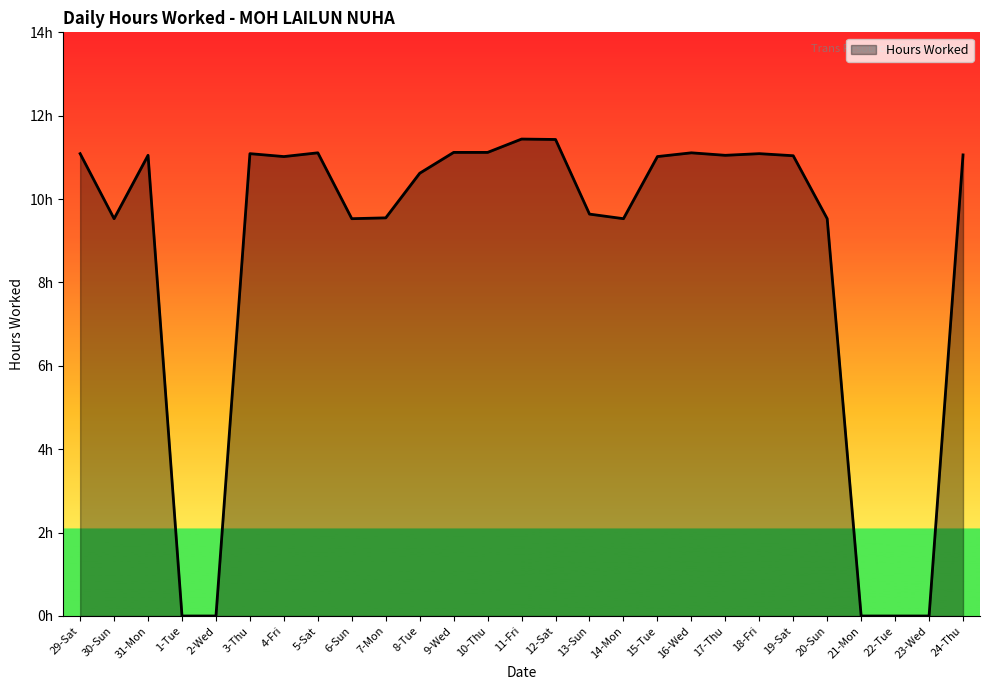

List the labels in order of value, largest first.

11-Fri, 12-Sat, 9-Wed, 10-Thu, 5-Sat, 16-Wed, 29-Sat, 3-Thu, 18-Fri, 24-Thu, 31-Mon, 17-Thu, 19-Sat, 4-Fri, 15-Tue, 8-Tue, 13-Sun, 7-Mon, 30-Sun, 6-Sun, 14-Mon, 20-Sun, 1-Tue, 2-Wed, 21-Mon, 22-Tue, 23-Wed